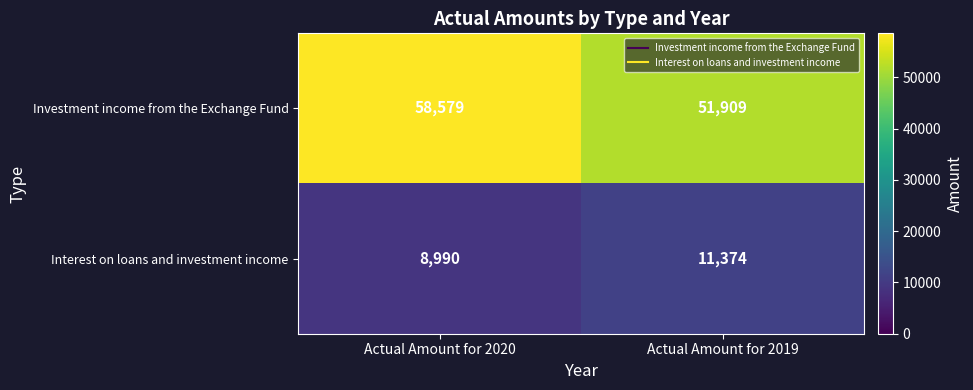

What is the spread (max minus min) of values at Actual Amount for 2019?

40535